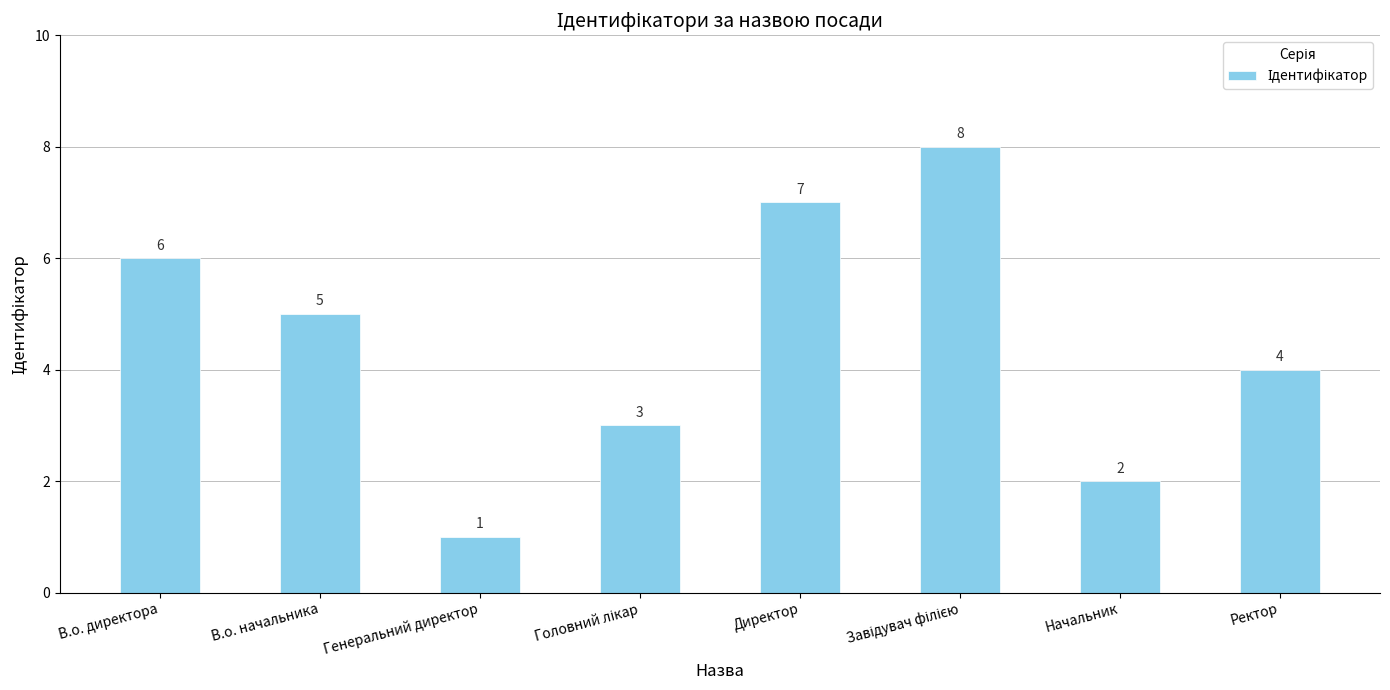

What is the approximate value at Директор?

7